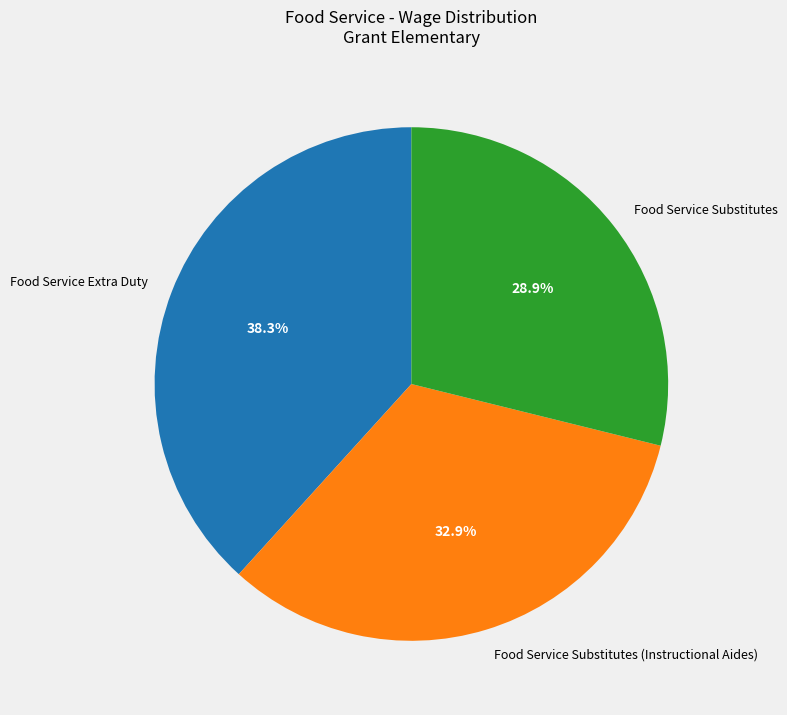

True or false: Food Service Substitutes (Instructional Aides) accounts for 40% of the total.

False